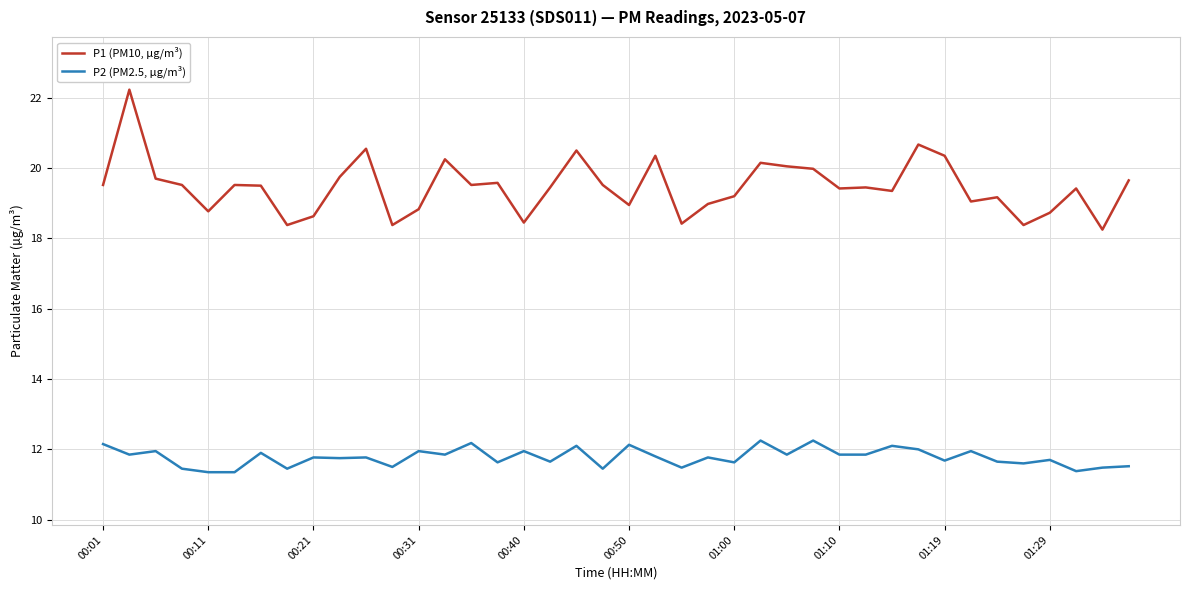

Which series has the widest spread of values?

P1 (PM10, µg/m³)